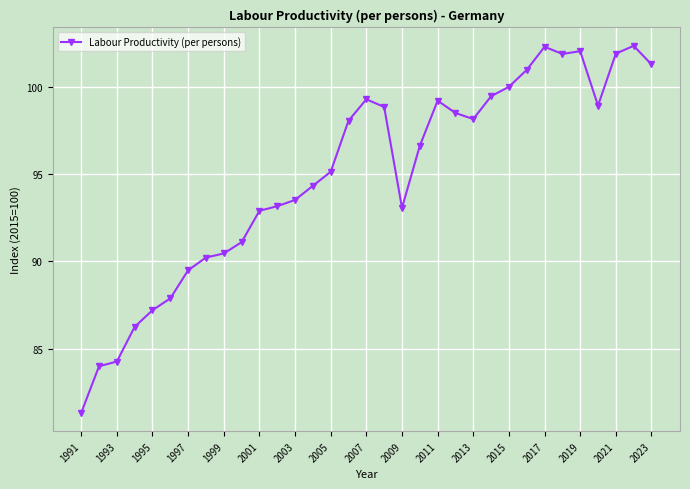

What is the value of the 2nd point from the left?

84.0